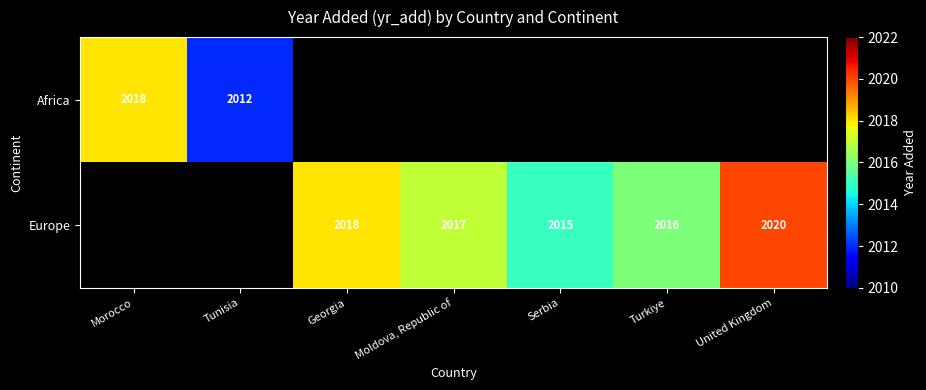

Is the value of Europe at United Kingdom greater than the value of Africa at Tunisia?

Yes